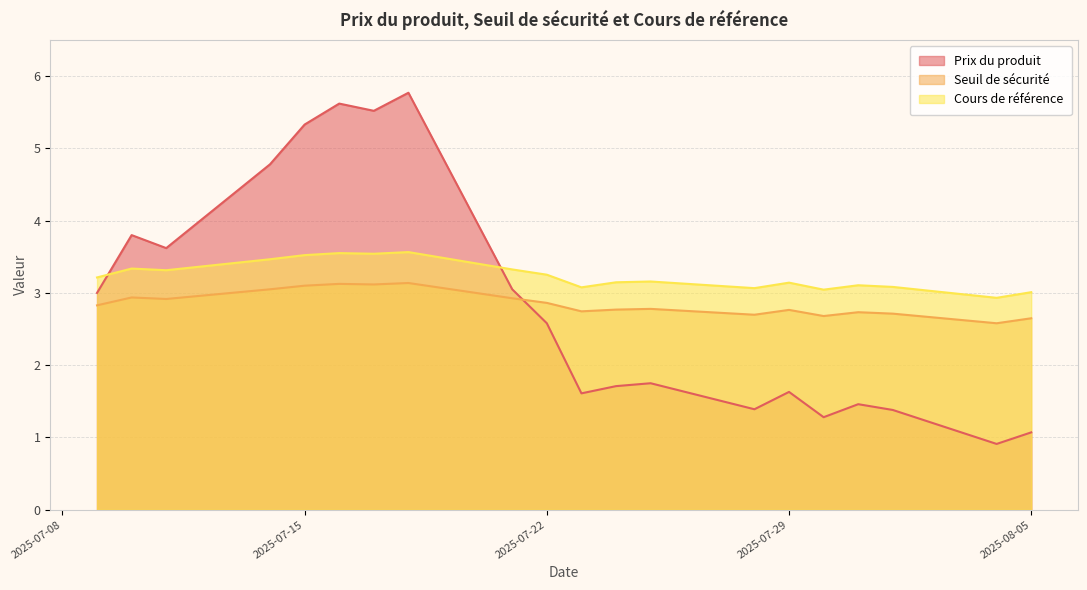

What is the difference between the Seuil de sécurité values at 2025-07-16 and 2025-08-01?

0.4